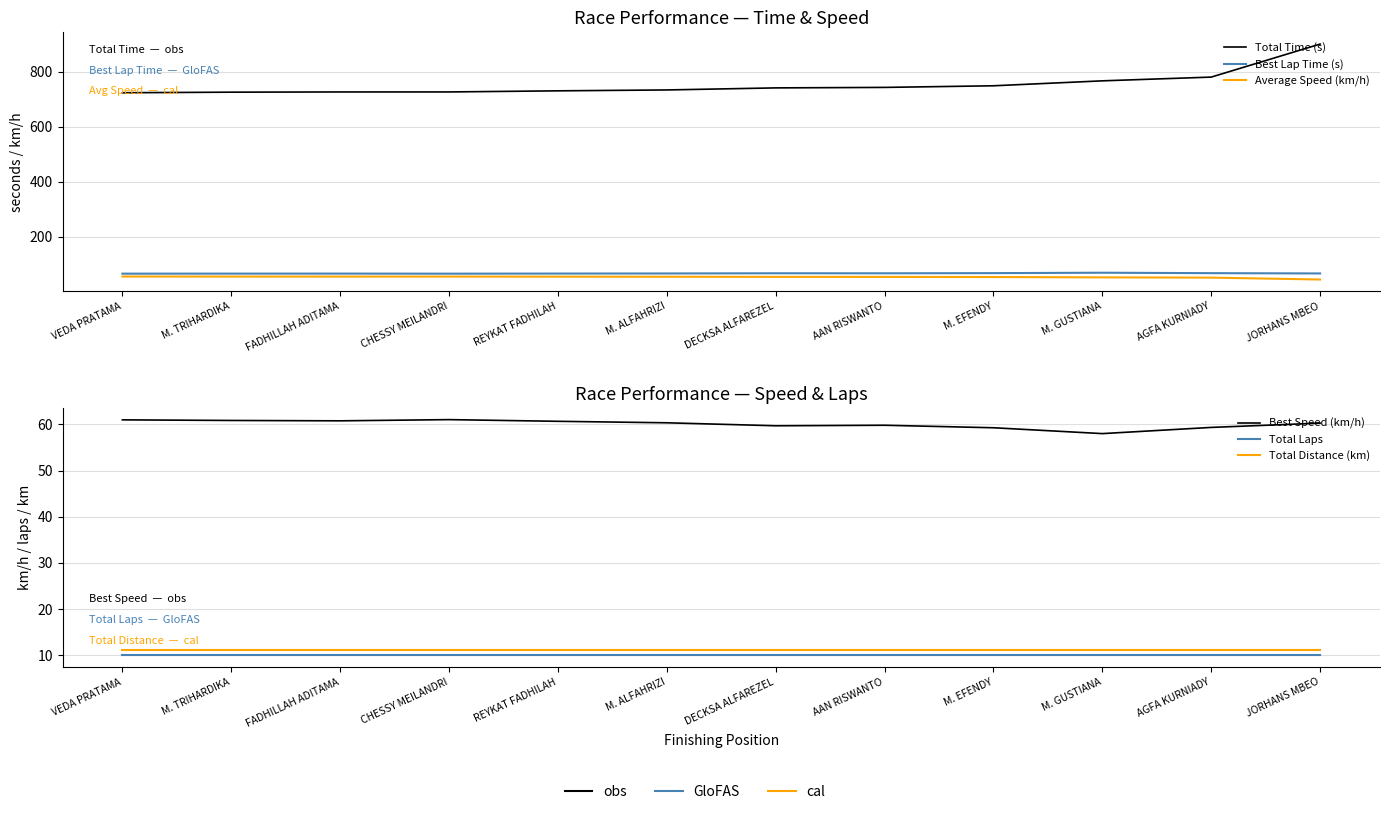

At which label does Total Distance (km) reach its peak?

VEDA PRATAMA